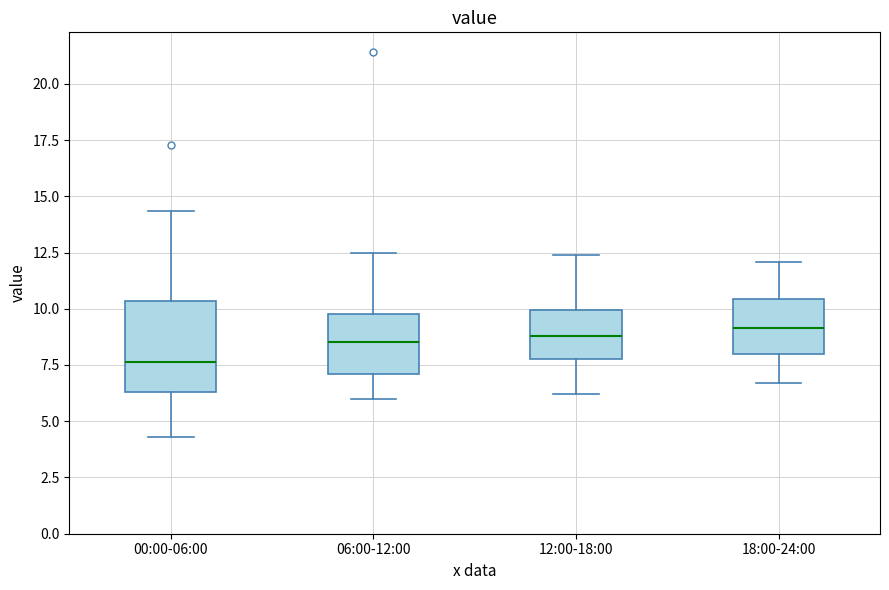

Which box is the tallest, from its lower edge to its upper edge?

00:00-06:00